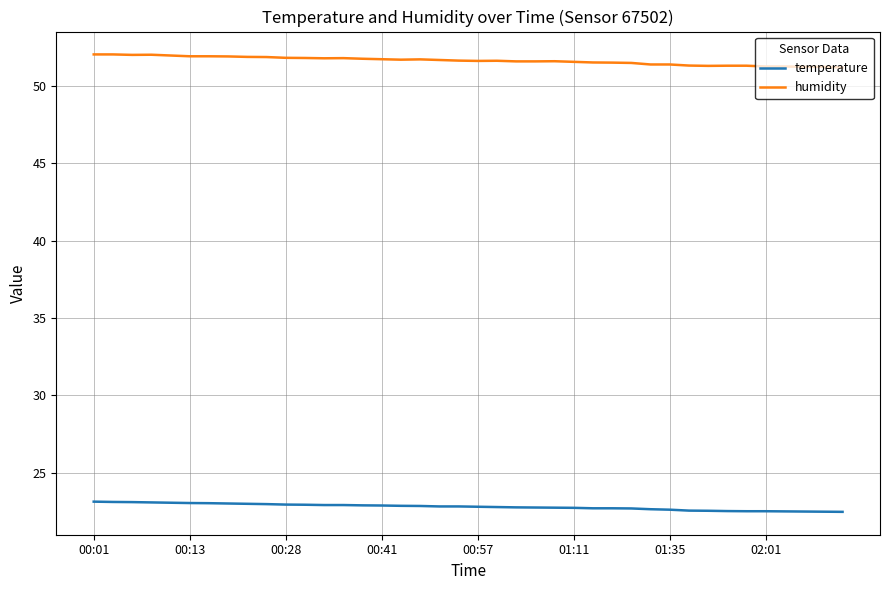

Which series has the largest range (max minus min)?

humidity